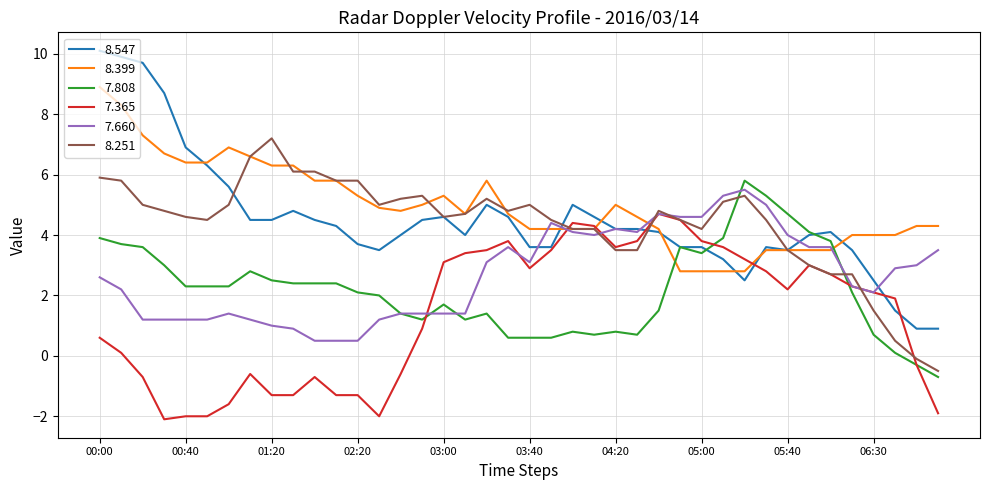

Which series has the largest range (max minus min)?

8.547